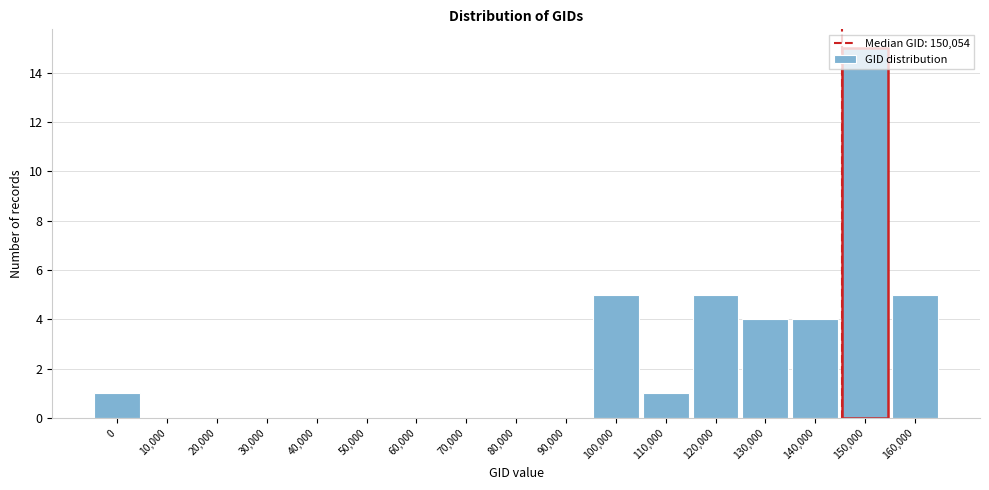

What is the change in value from 90,000 to 160,000?

+5